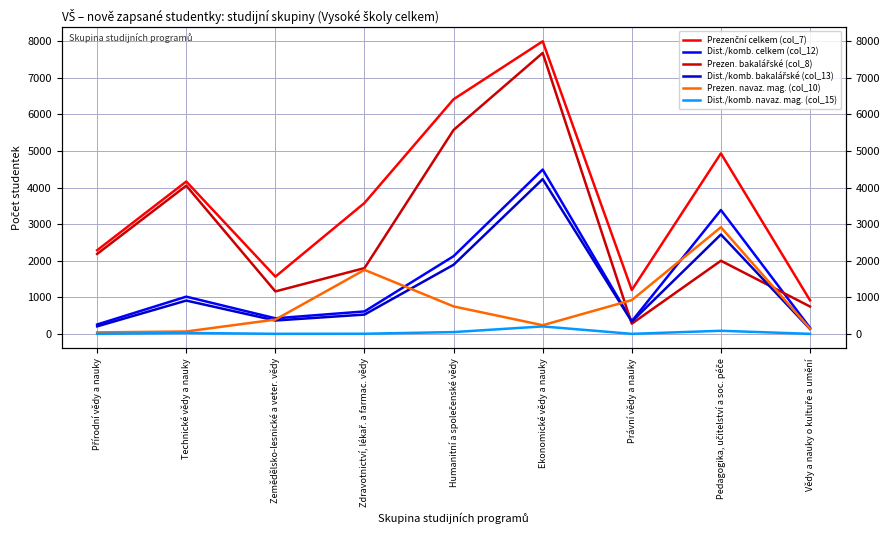

What is the sum of the Prezenční celkem (col_7) values at Přírodní vědy a nauky and Právní vědy a nauky?

3485